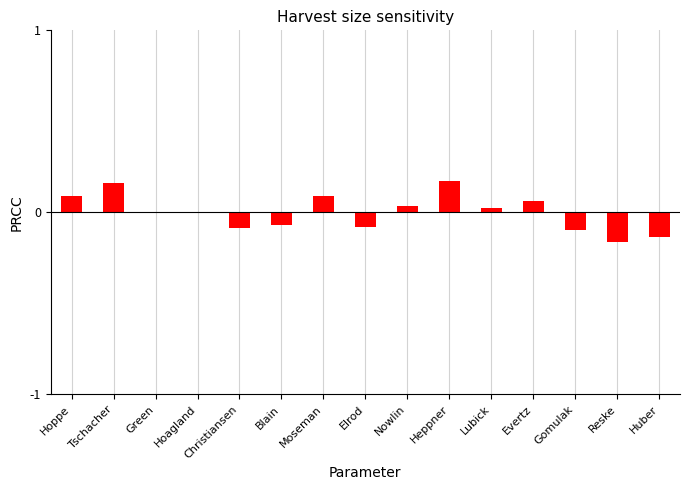

The value at Hoppe is 0.0. True or false?

False